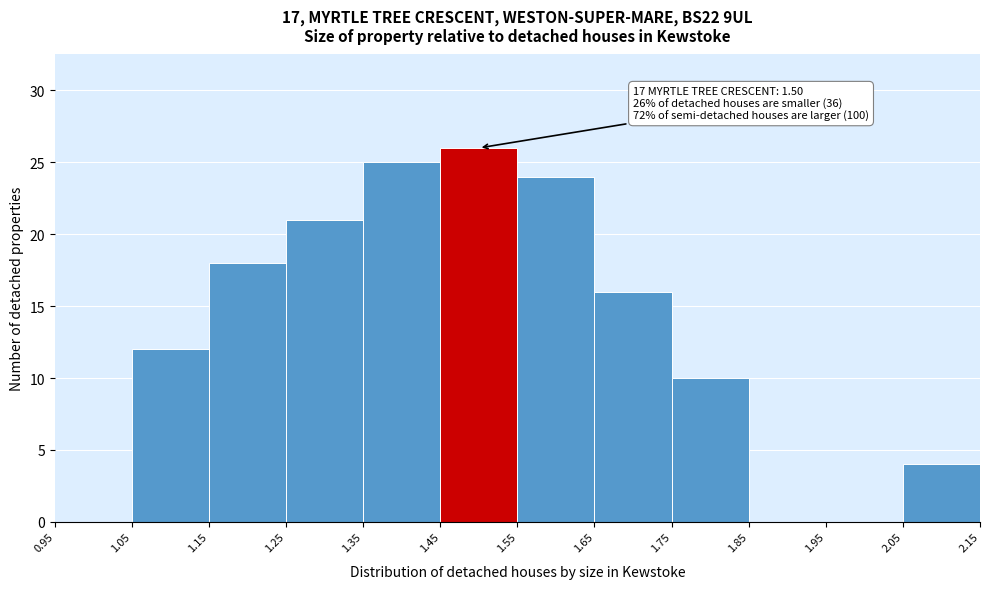

Over which range of the x-axis is the bar tallest?

1.45 to 1.55